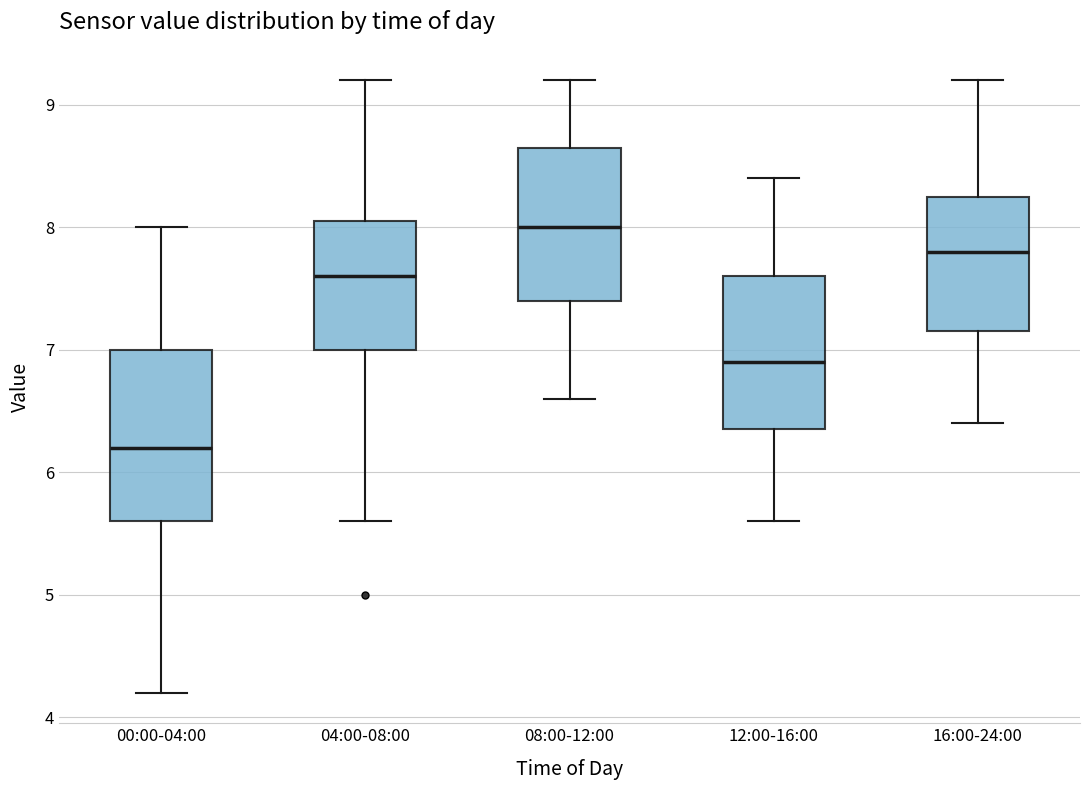

Comparing the boxes themselves (not the whiskers), which one is the tallest?

00:00-04:00